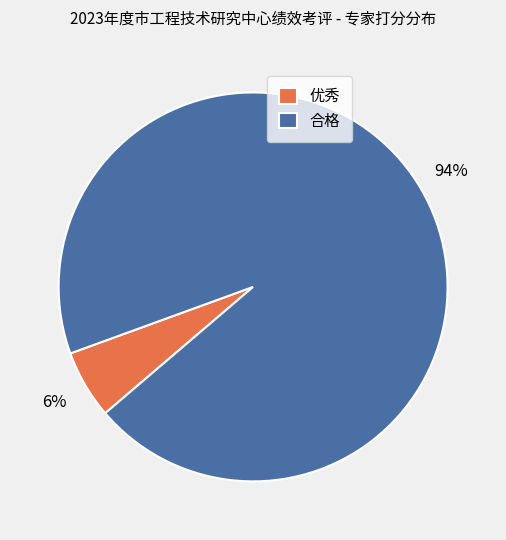

Approximately how many times larger is the value at 优秀 compared to 合格?

0.1